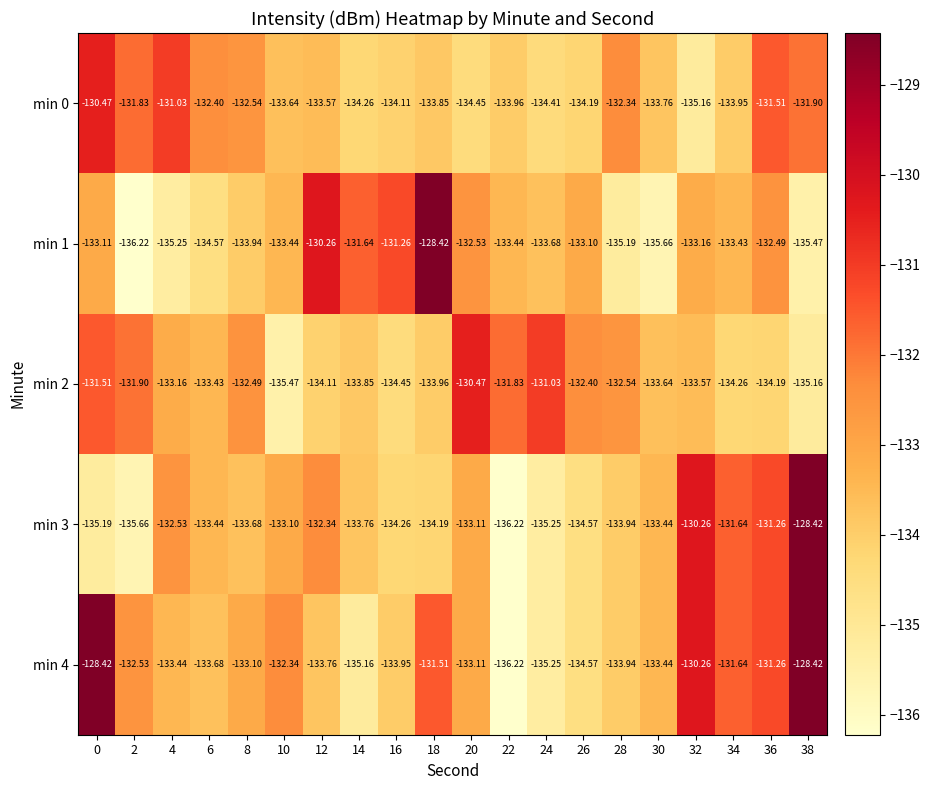

Is the value of min 1 at 16 greater than the value of min 0 at 6?

Yes